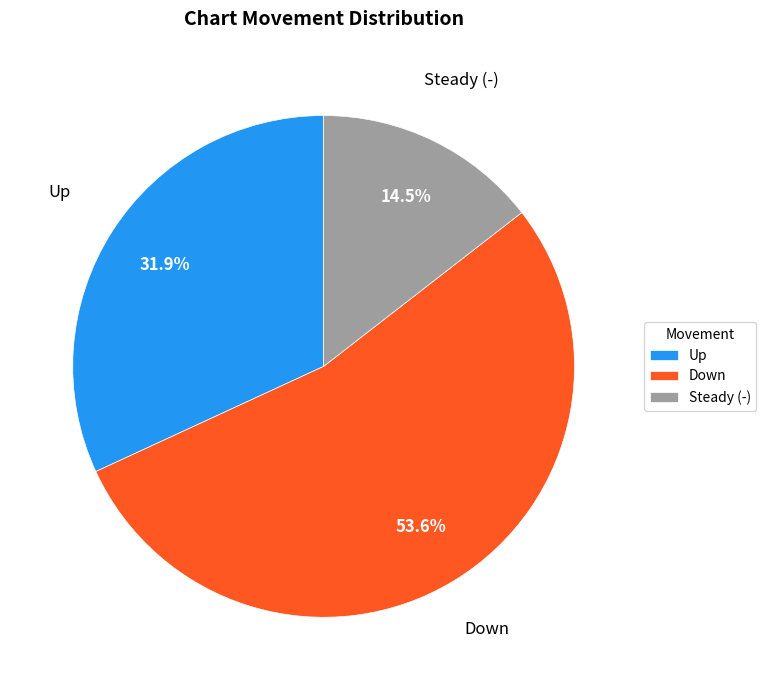

What is the total percentage of Down and Steady (-)?

68.1%